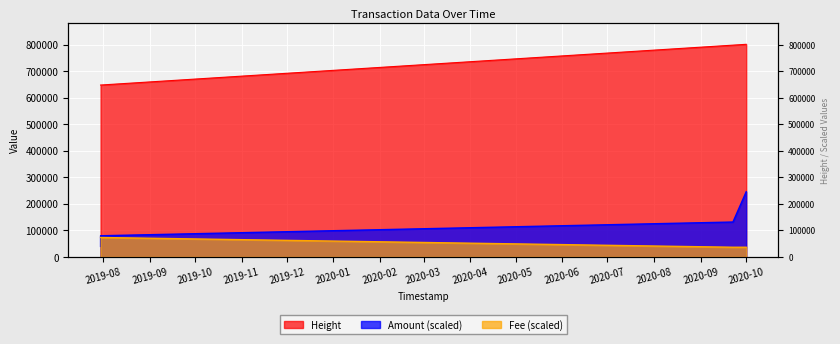

True or false: Height and Amount intersect in this chart.

False